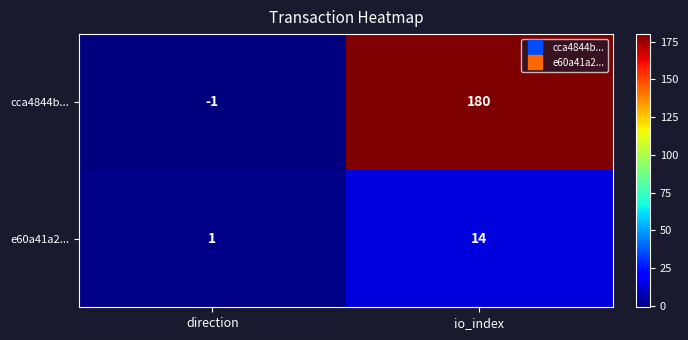

The value of cca4844b... at direction is 0. True or false?

False